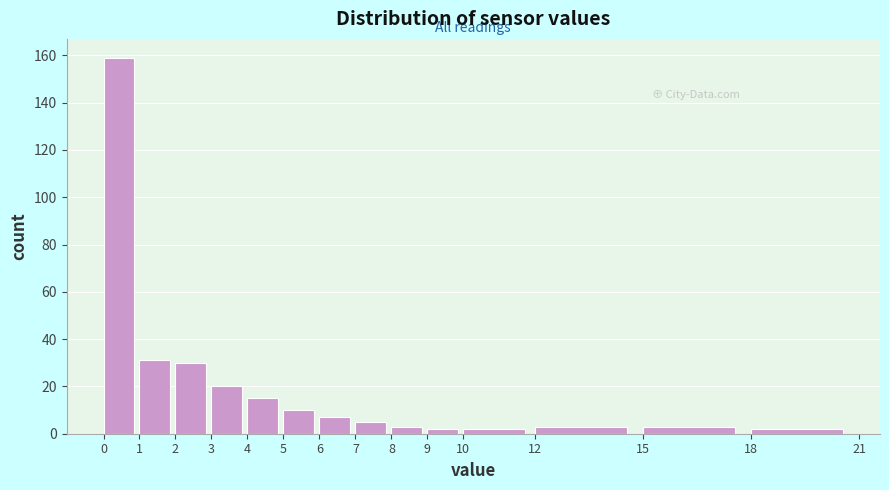

Reading left to right, list every bar in this chart as the range it spans on the x-axis followed by its height. The values are not printed on the chart, so give them approximately, as read against the axis.

0 to 1: 160
1 to 2: 32
2 to 3: 30
3 to 4: 20
4 to 5: 16
5 to 6: 10
6 to 7: 8
7 to 8: 6
8 to 9: 4
9 to 10: 2
10 to 12: 2
12 to 15: 4
15 to 18: 4
18 to 21: 2